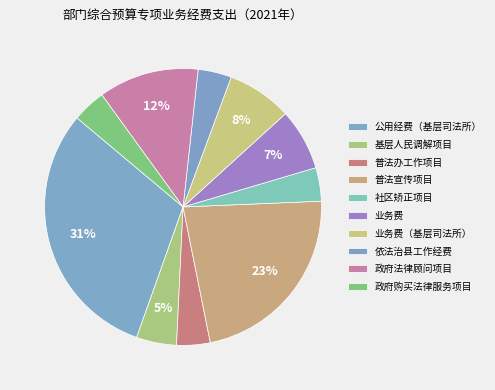

To the nearest percent, what portion does 公用经费（基层司法所） represent?

31%